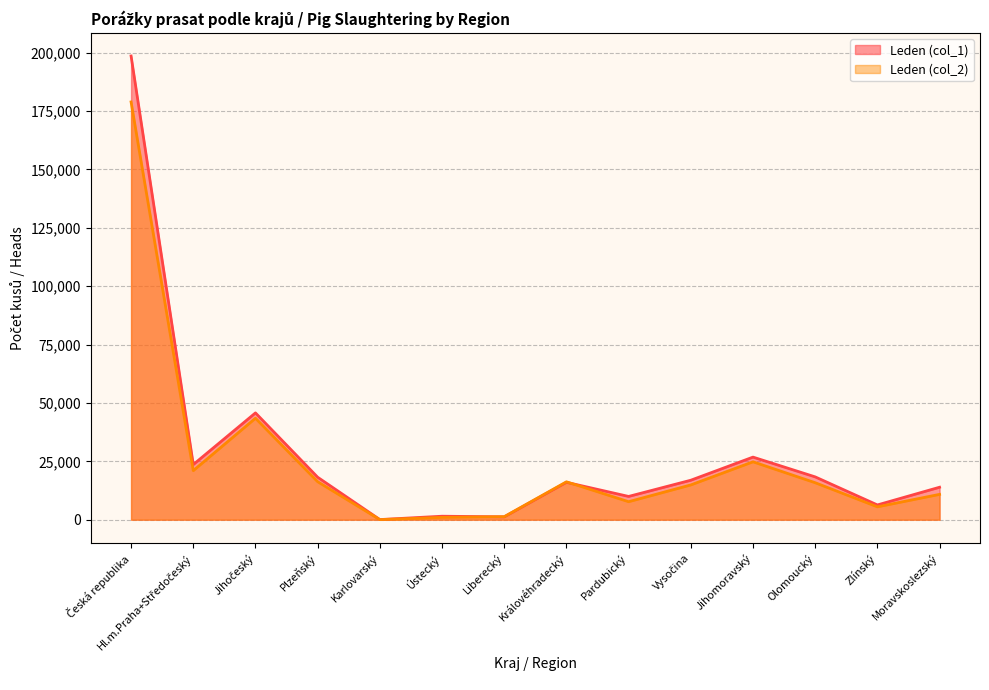

Where is Leden (col_2) nearest to the value 89445?

Jihočeský